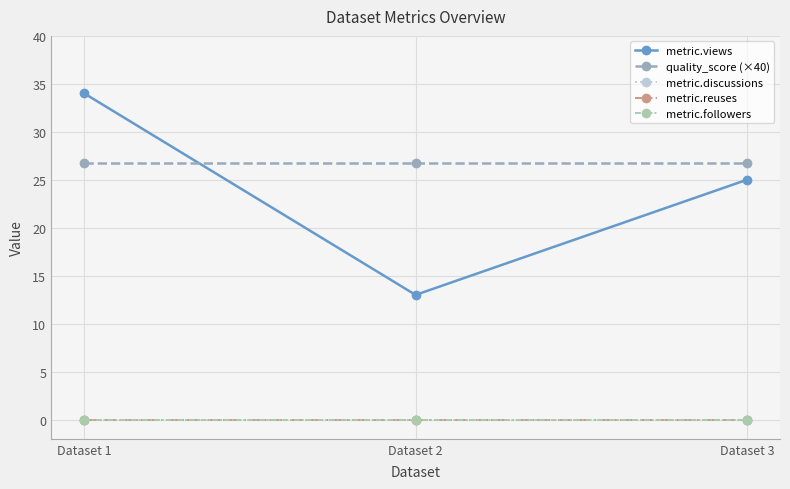

Which series has the largest total across all categories?

quality_score (×40)